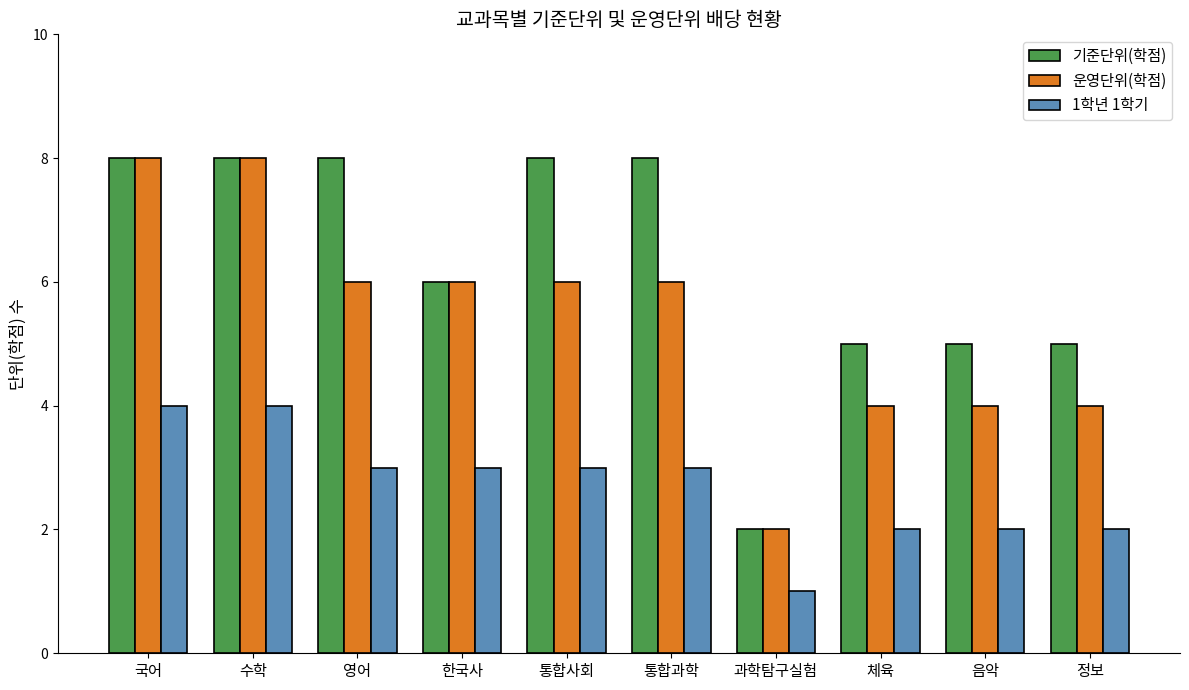

What are all the series names shown in the legend?

기준단위(학점), 운영단위(학점), 1학년 1학기